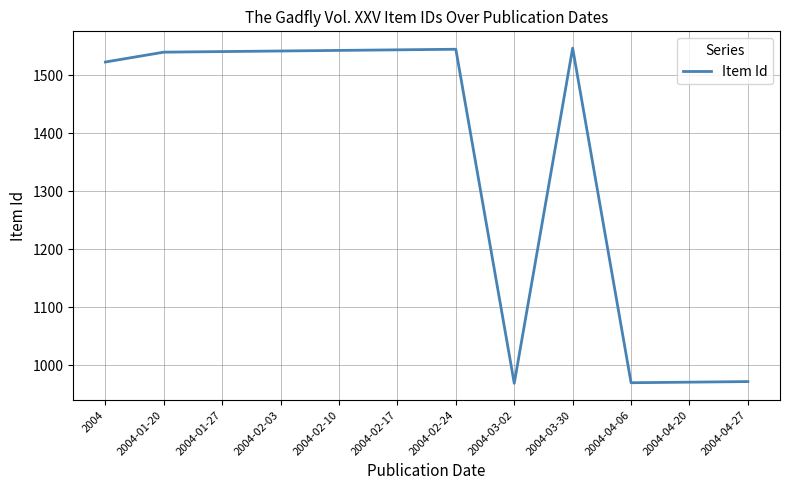

Where is the data nearest to the value 1258?

2004